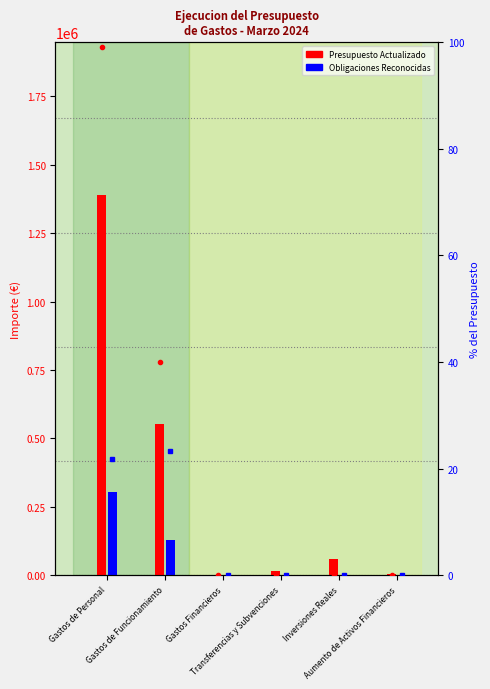

The Presupuesto Actualizado series shows 29664.3 at Inversiones Reales. True or false?

False